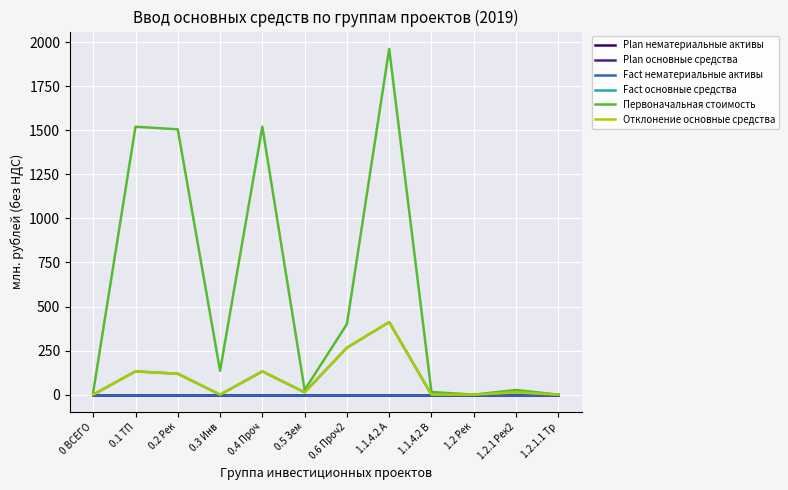

Rank the series by their maximum value, from highest to lowest.

Первоначальная стоимость, Fact основные средства, Отклонение основные средства, Plan нематериальные активы, Plan основные средства, Fact нематериальные активы